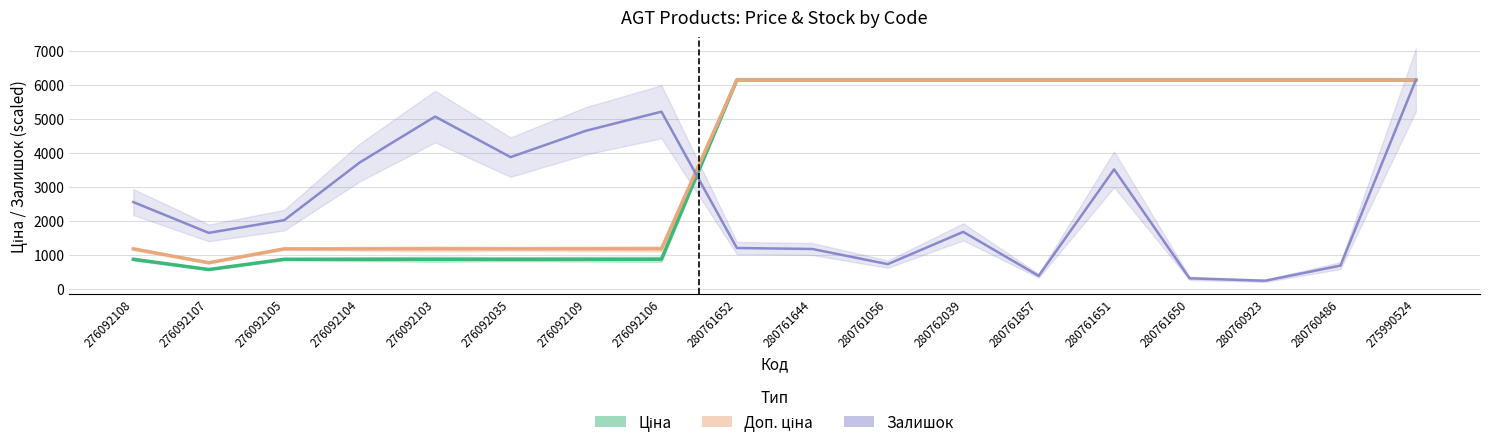

Where does the Залишок series first go above 2014?

276092108